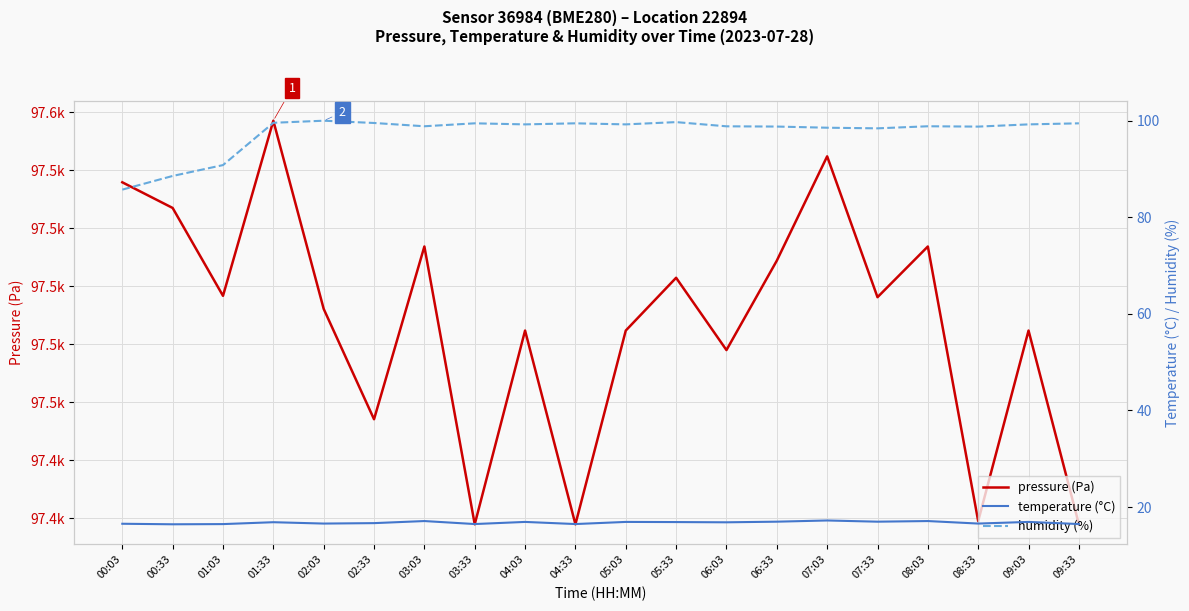

What is the label of the 17th point from the right?

01:33